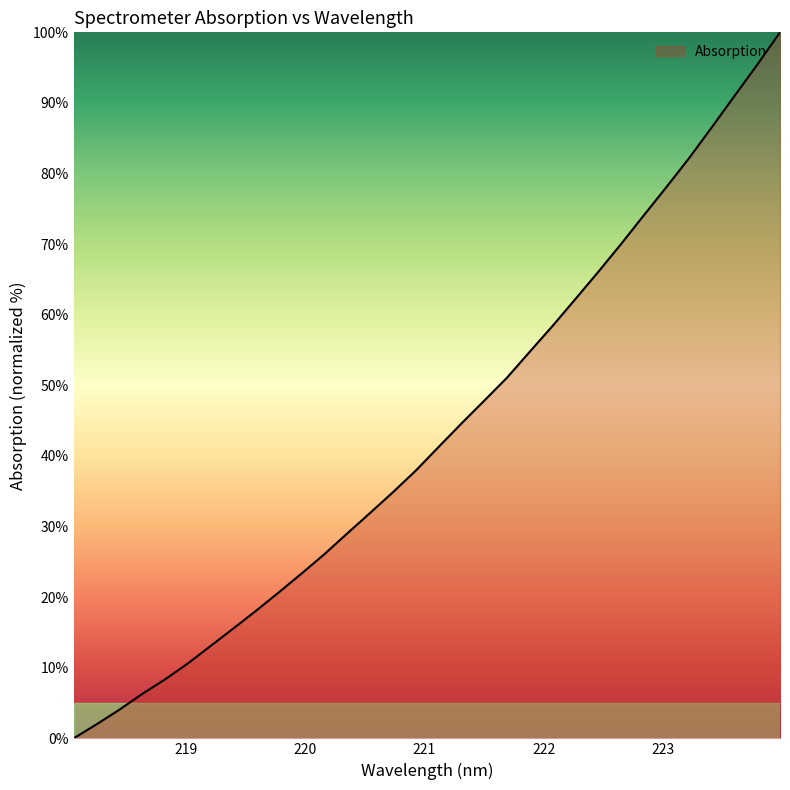

What is the maximum value shown in the chart?

100.0